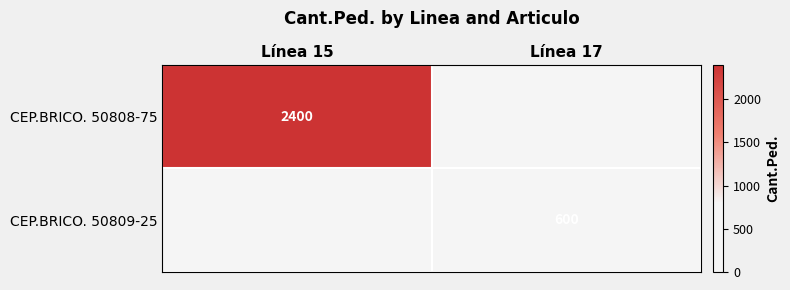

The CEP.BRICO. 50808-75 series shows 2400 at Línea 15. True or false?

True